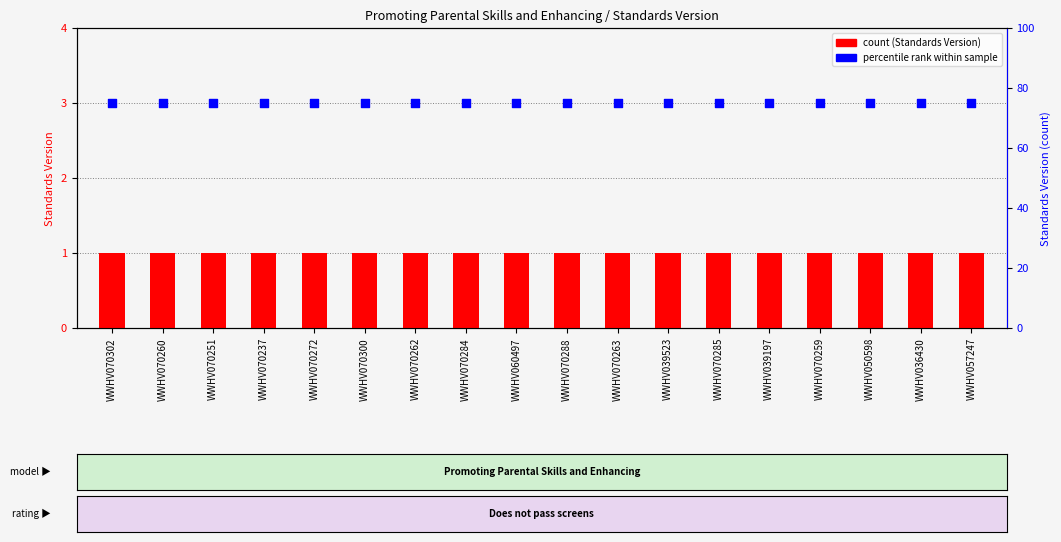

At which category is the sum across all series the highest?

WWHV070302